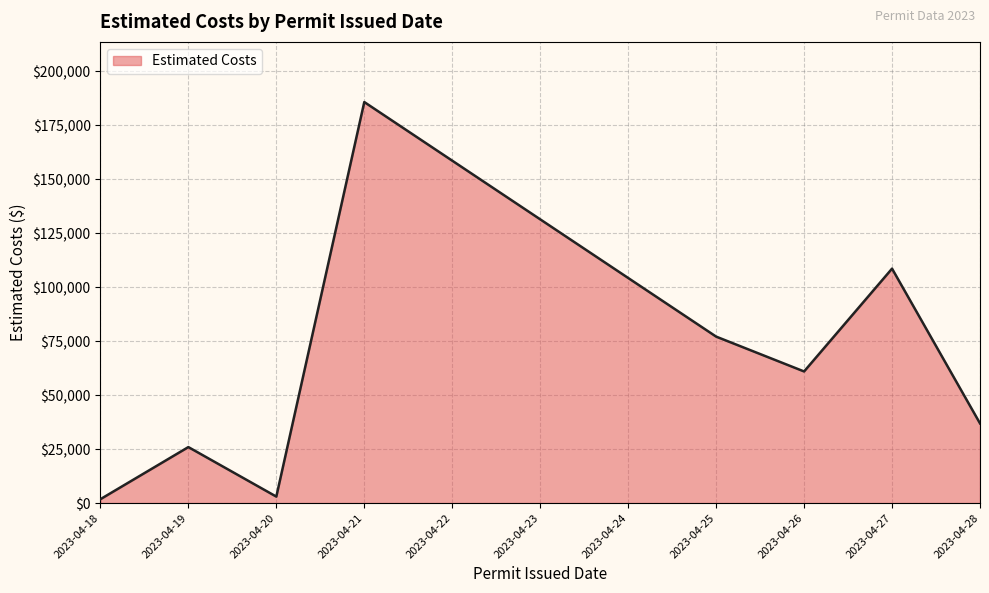

Approximately how many times larger is the value at 2023-04-26 compared to 2023-04-25?

0.8